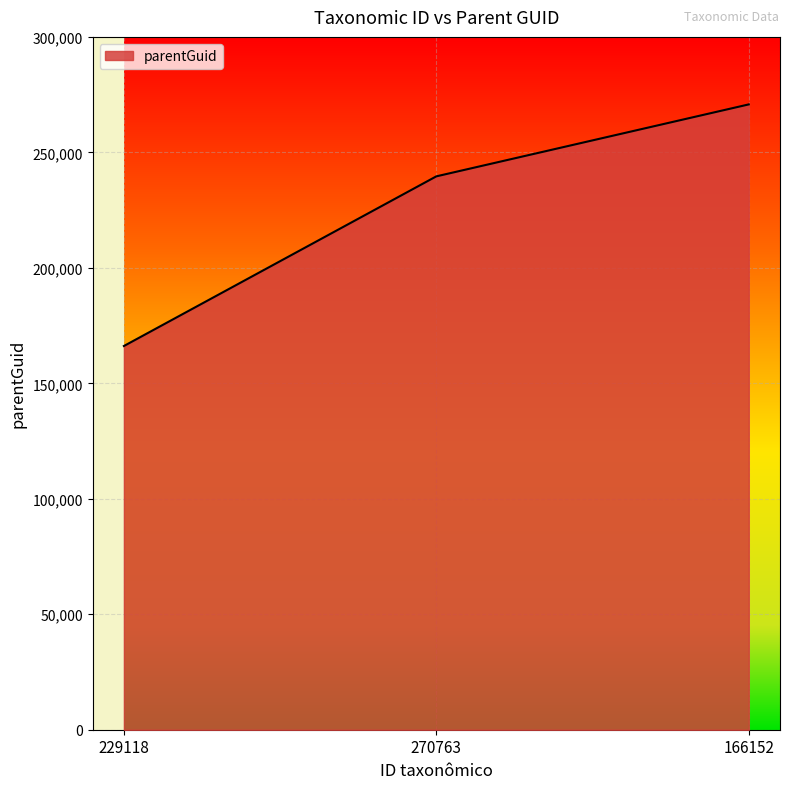

Between 270763 and 229118, which is larger?

270763